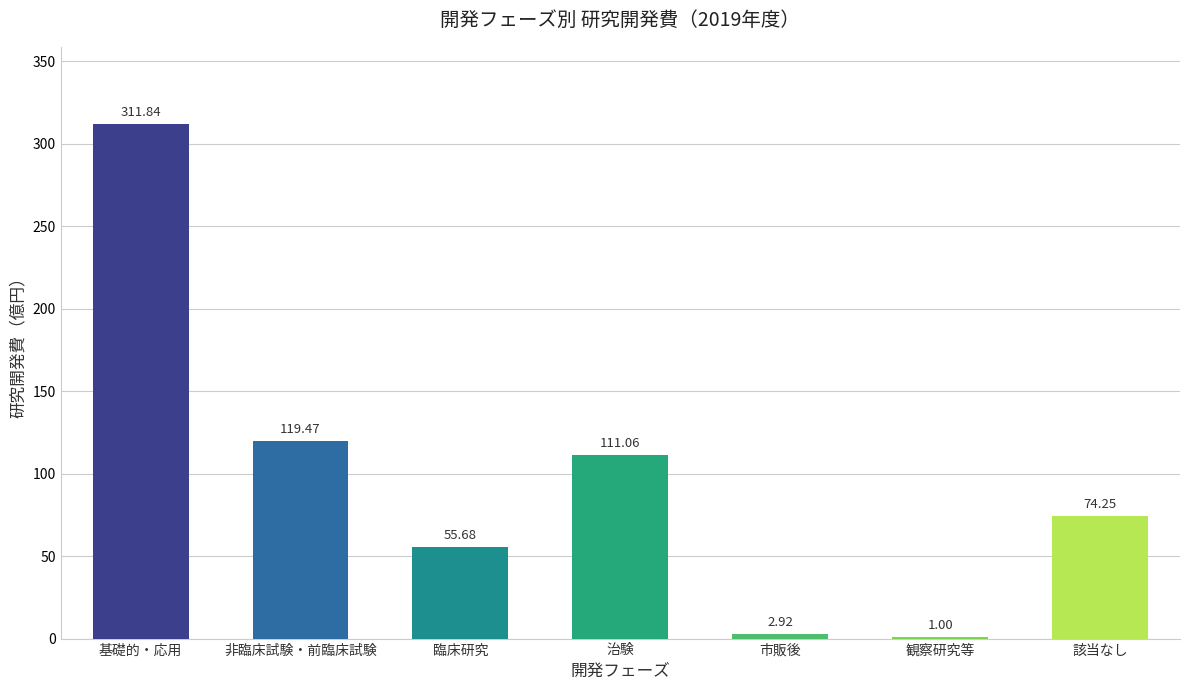

Which label corresponds to the largest value in the chart?

基礎的・応用